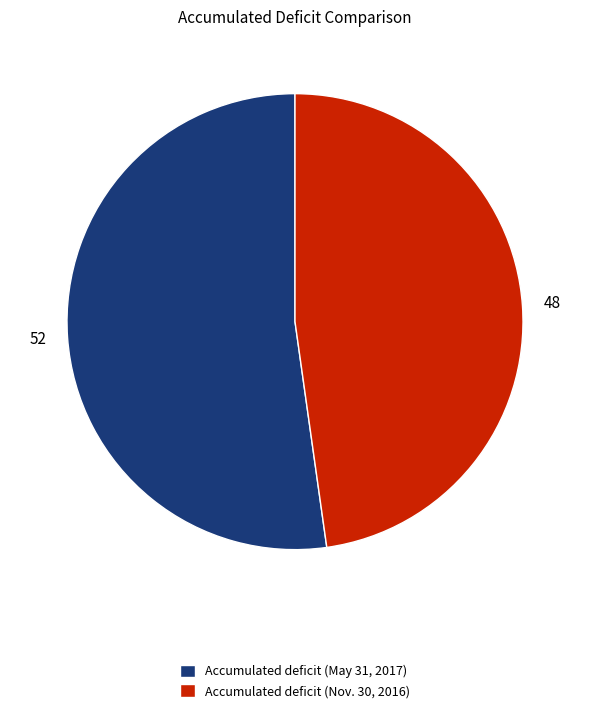

Combined, do Accumulated deficit (May 31, 2017) and Accumulated deficit (Nov. 30, 2016) account for over 50%?

Yes